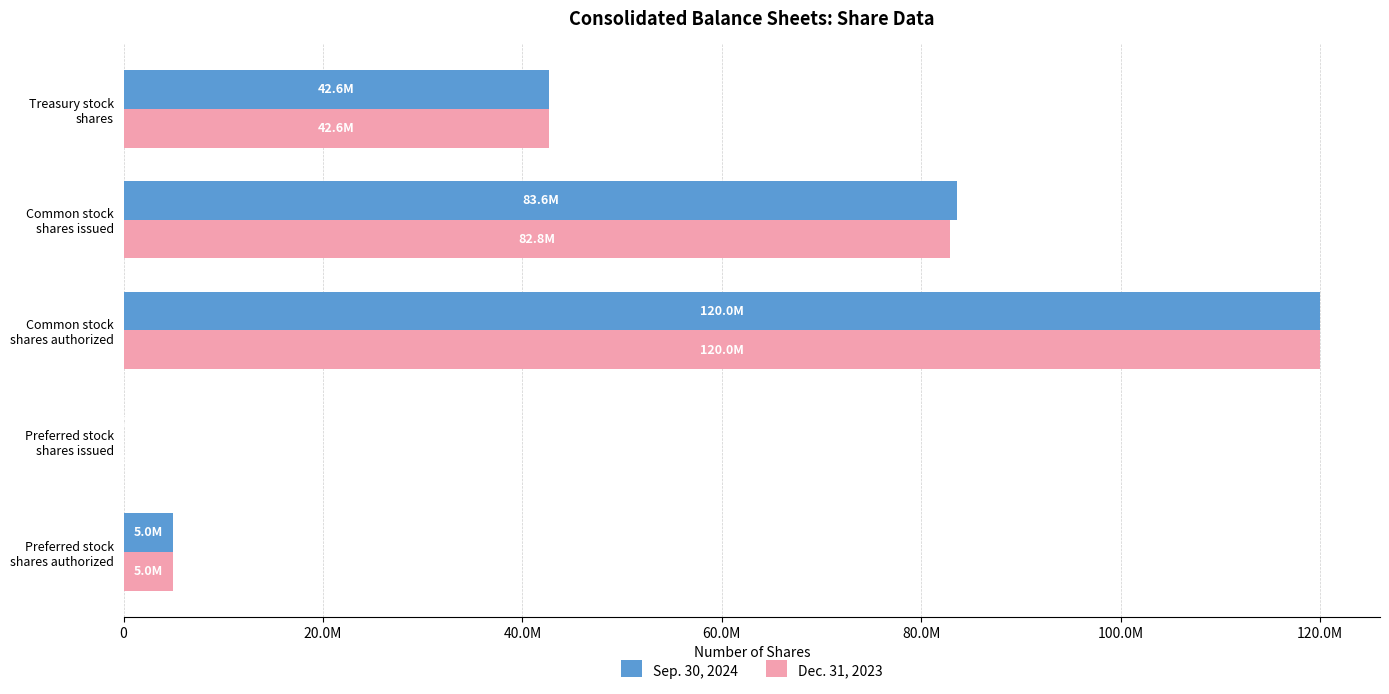

What is the greatest value displayed?

120000000